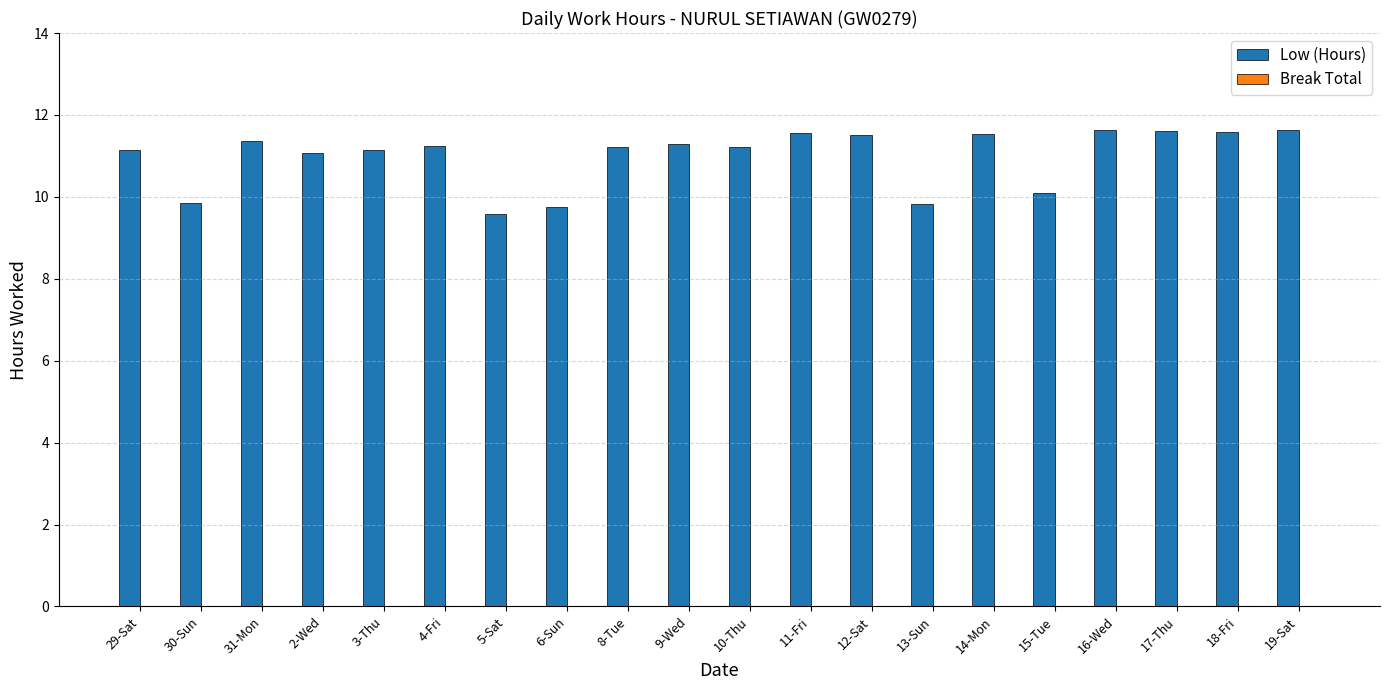

Count the number of data series in this chart.

1